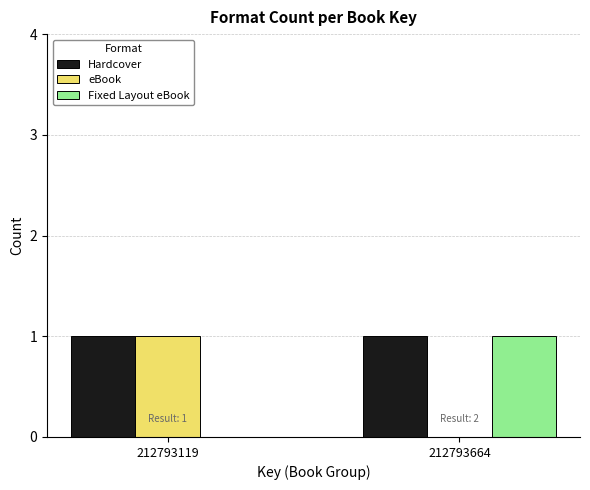

The value of Hardcover at 212793119 is 1. True or false?

True